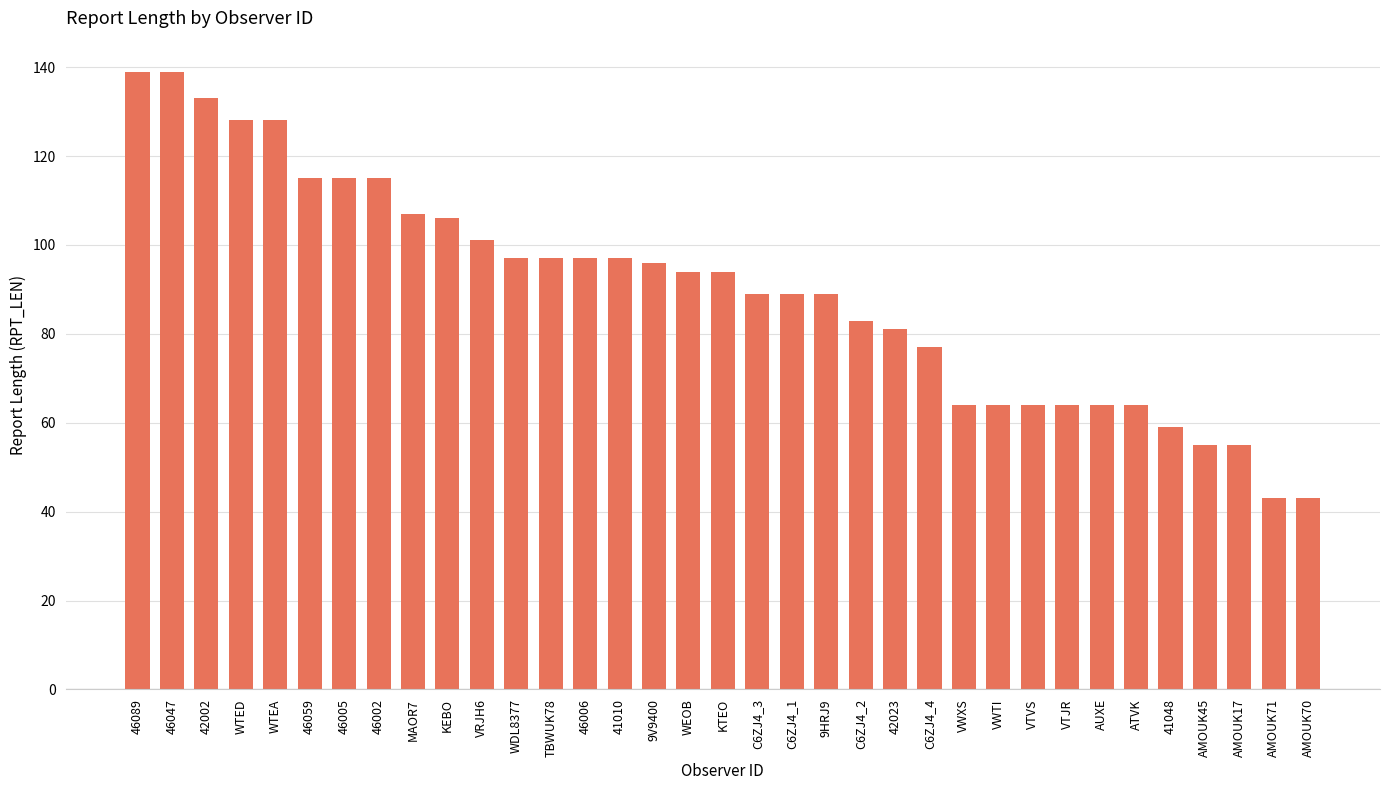

What is the value of the 32nd bar from the left?

55